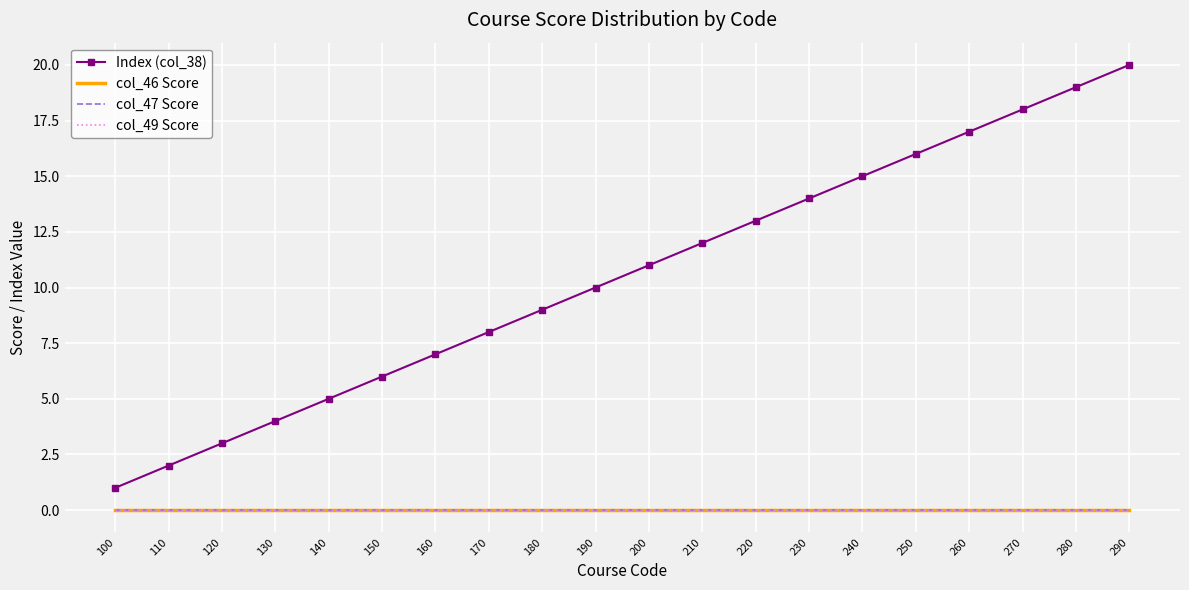

What is the value of the Index (col_38) point at the 4th from the left?

4